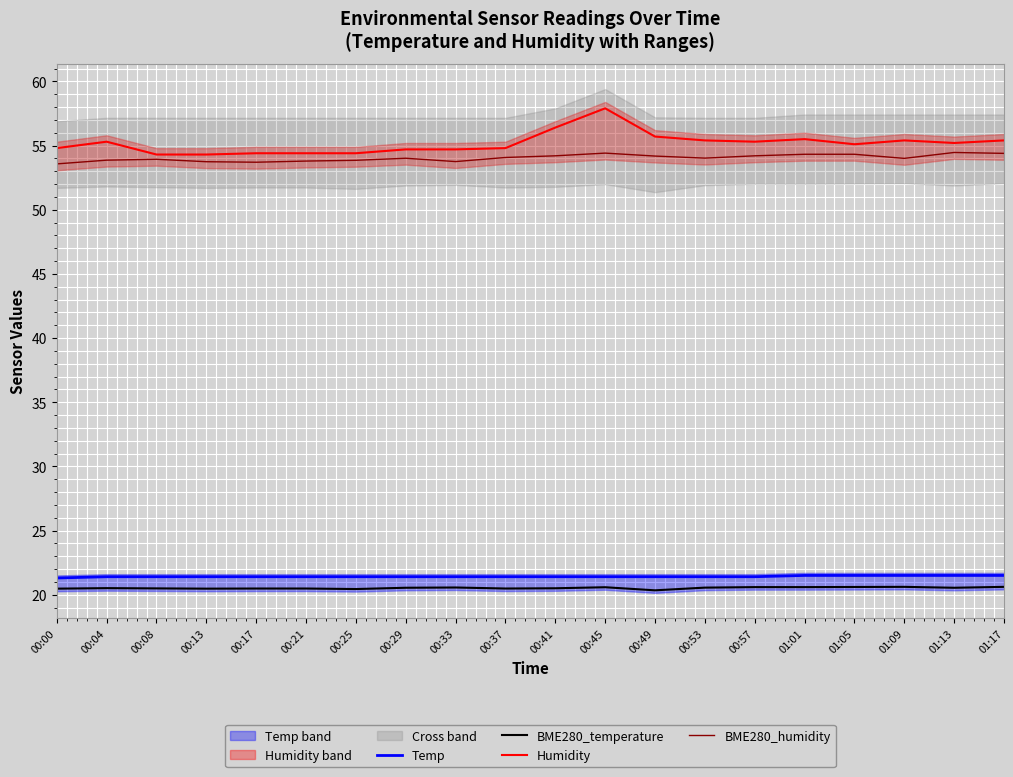

What is the difference between the maximum and second lowest values in the BME280_humidity series?

0.8